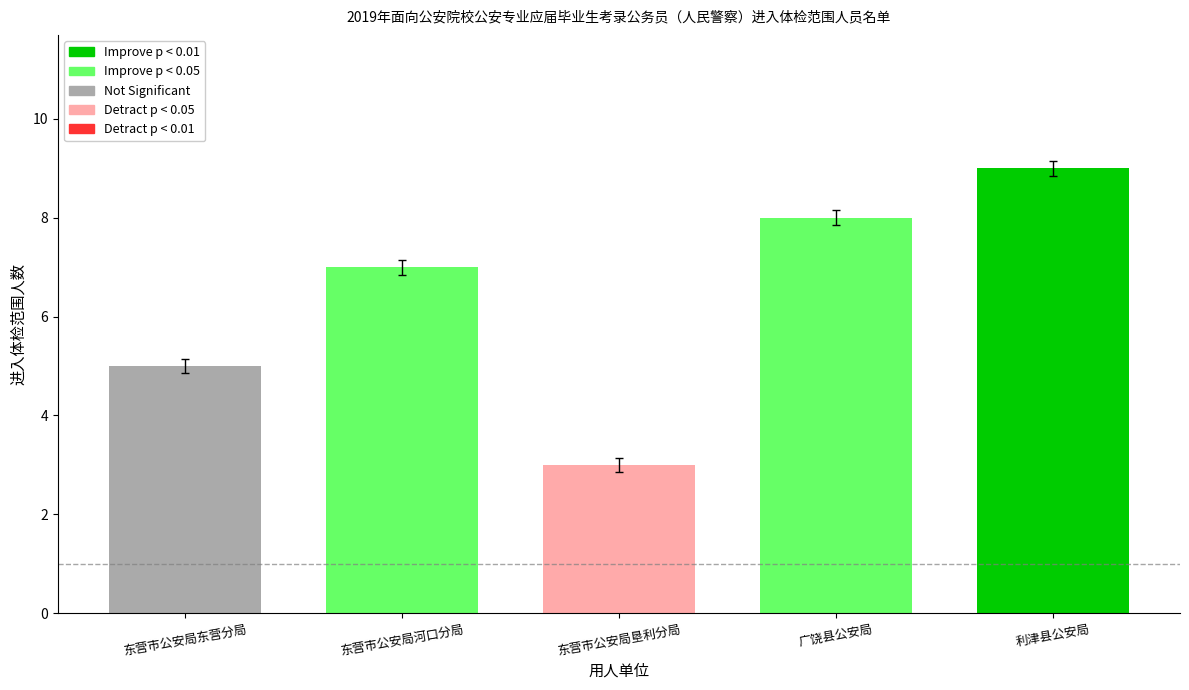

Approximately how many times larger is the value at 东营市公安局河口分局 compared to 利津县公安局?

0.8